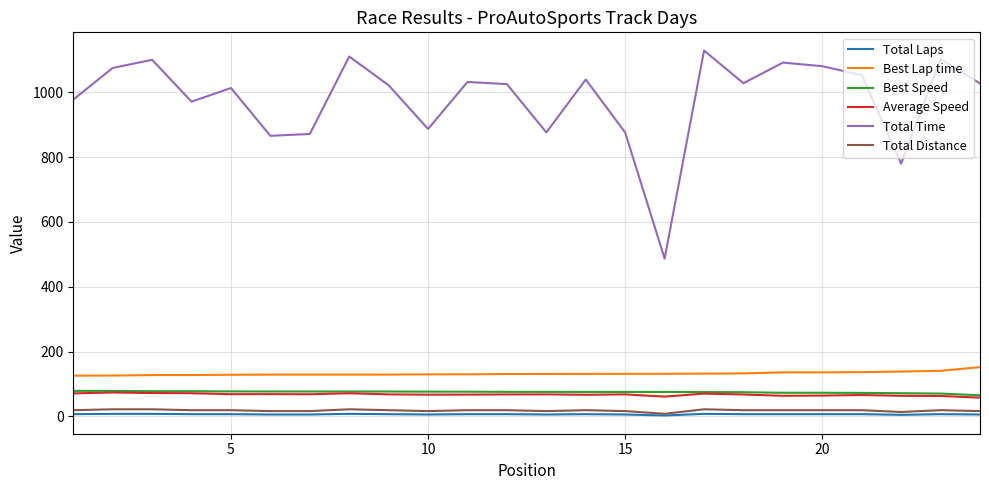

At how many categories does at least one series exceed 411?

24